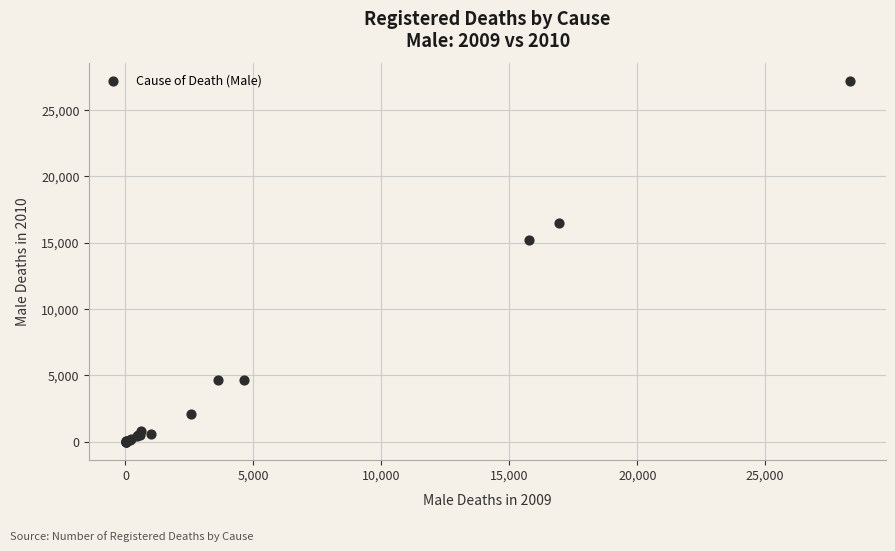

What Y value in the scatter plot is closest to 13585?

15168